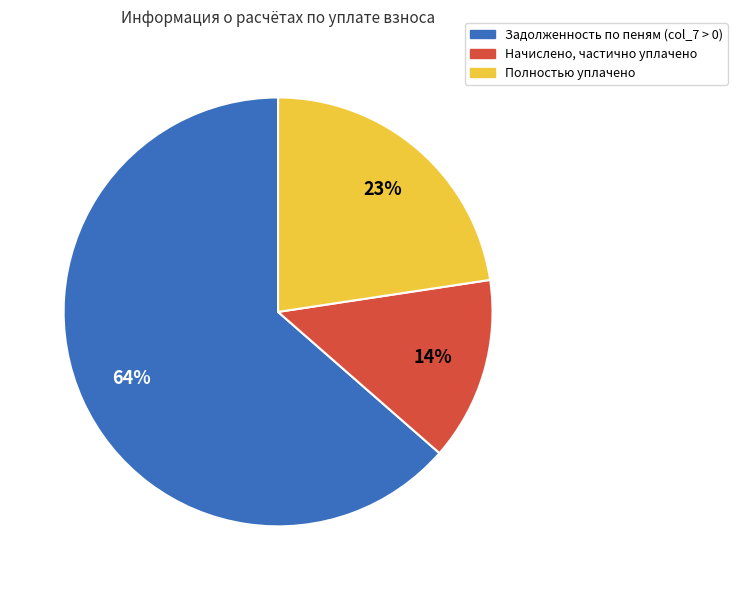

The Начислено, частично уплачено slice represents 14% of the pie. True or false?

True